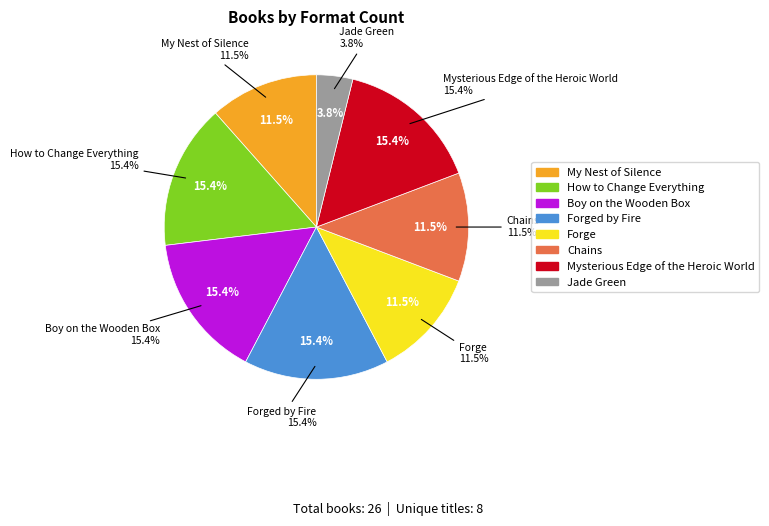

What percentage is the Chains slice, to the nearest percent?

12%